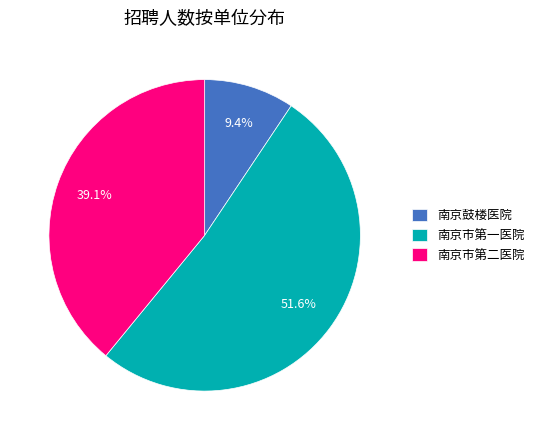

Is 南京市第一医院 the majority of the pie?

Yes